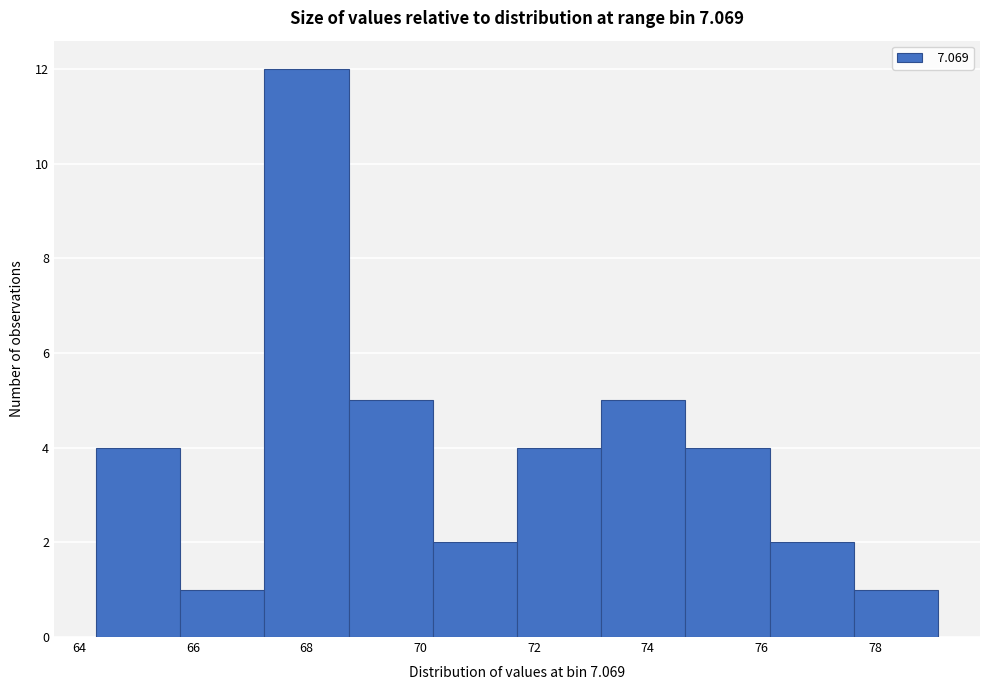

Reading left to right, list every bar in this chart as the range it spans on the x-axis followed by its height. Neither the bar edges nor the heights are printed on the chart, so give them approximately, as read against the axes.

64.30 to 65.78: 4
65.78 to 67.26: 1
67.26 to 68.74: 12
68.74 to 70.22: 5
70.22 to 71.70: 2
71.70 to 73.18: 4
73.18 to 74.66: 5
74.66 to 76.14: 4
76.14 to 77.62: 2
77.62 to 79.10: 1